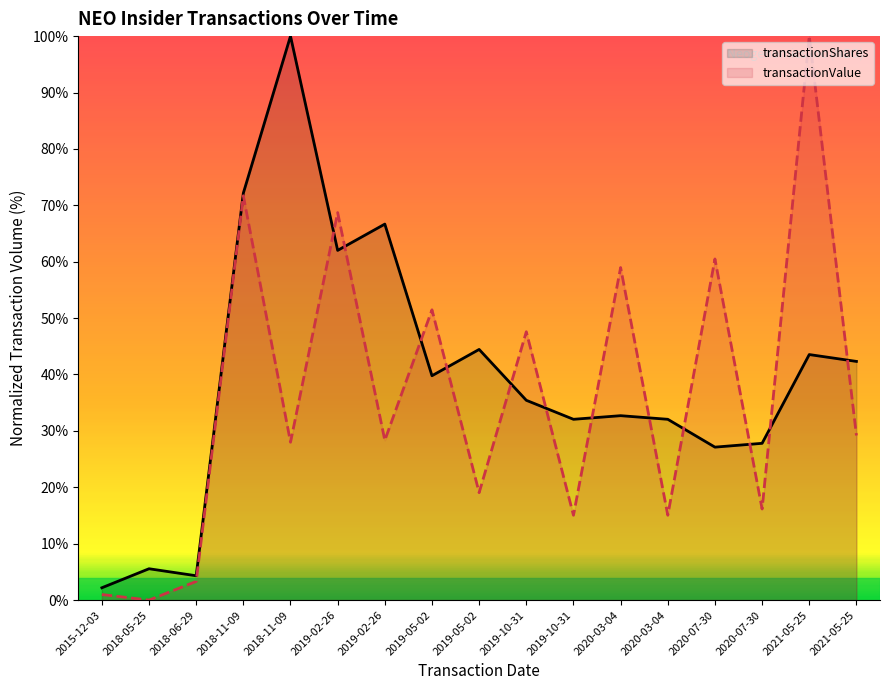

Is it true that transactionValue equals 28.3 at 2019-02-26?

True